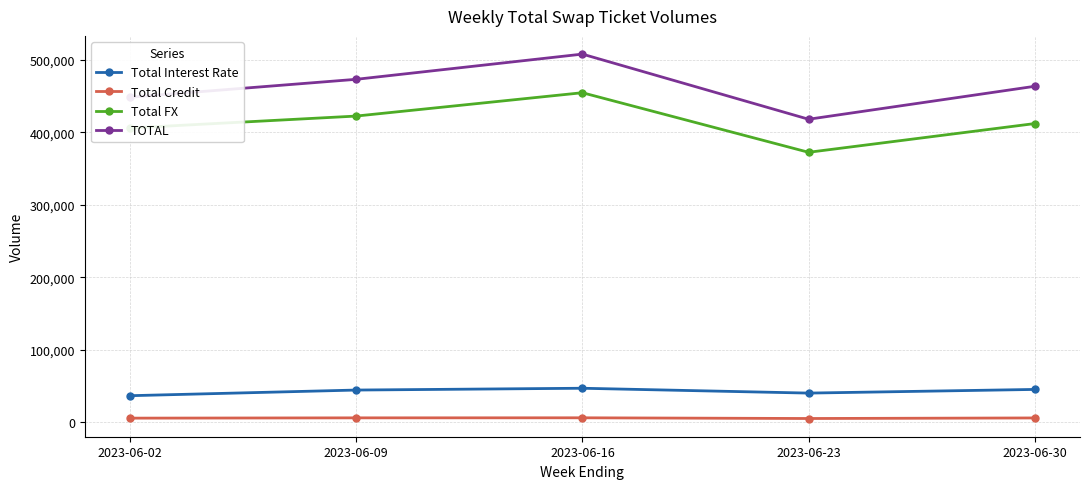

How many distinct data groups are displayed?

4